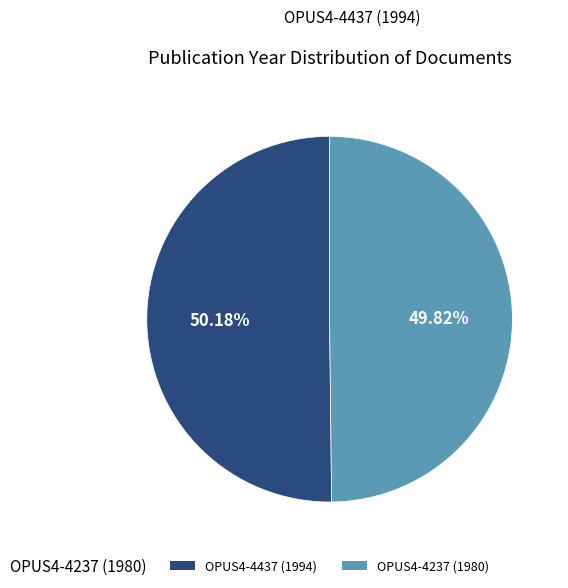

Combined, do OPUS4-4237 (1980) and OPUS4-4437 (1994) account for over 50%?

Yes